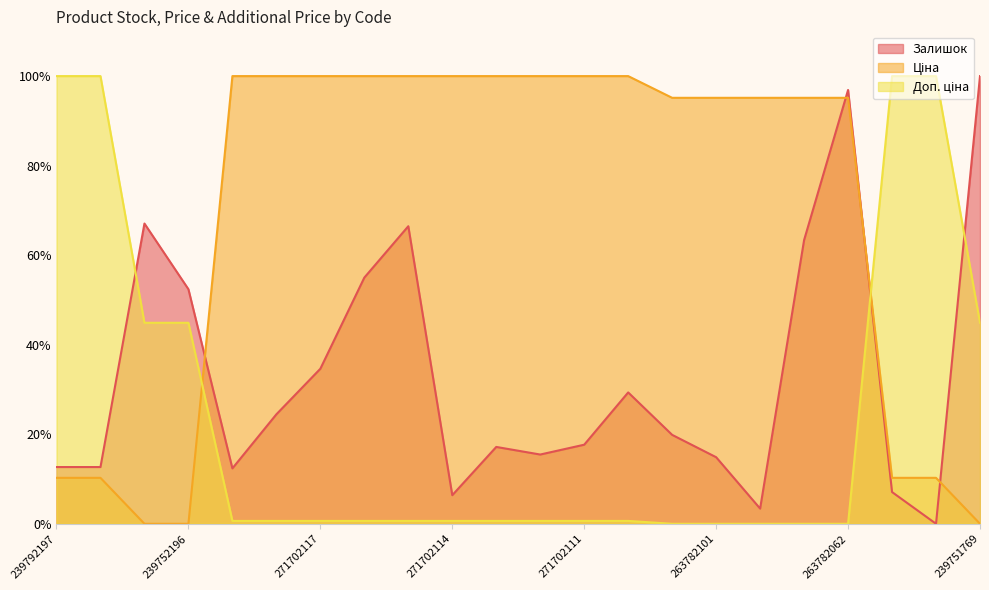

At how many categories does at least one series exceed 88?

20